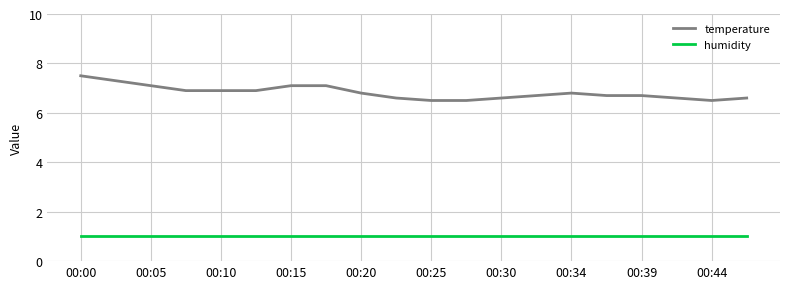

Which series has the largest range (max minus min)?

temperature